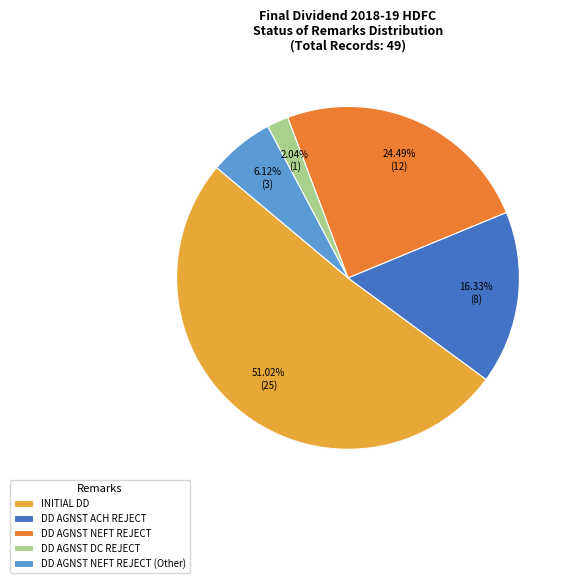

To the nearest percent, what is the average slice percentage?

20%